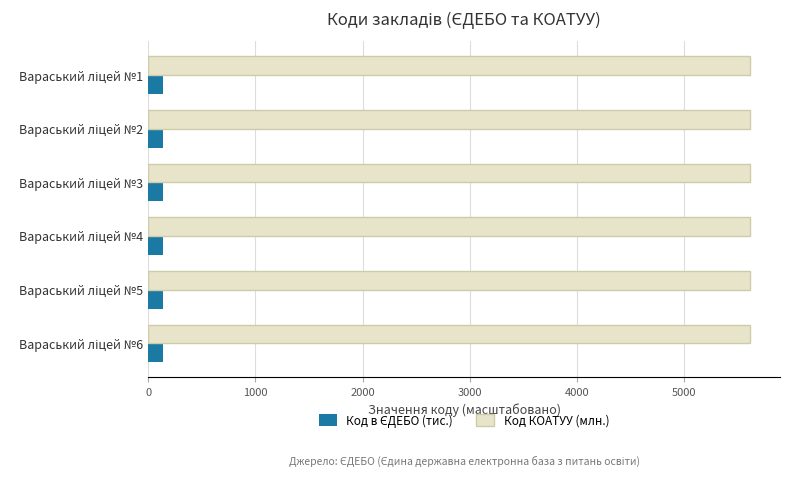

What is the sum of all Код КОАТУУ (млн.) values?

33664.2